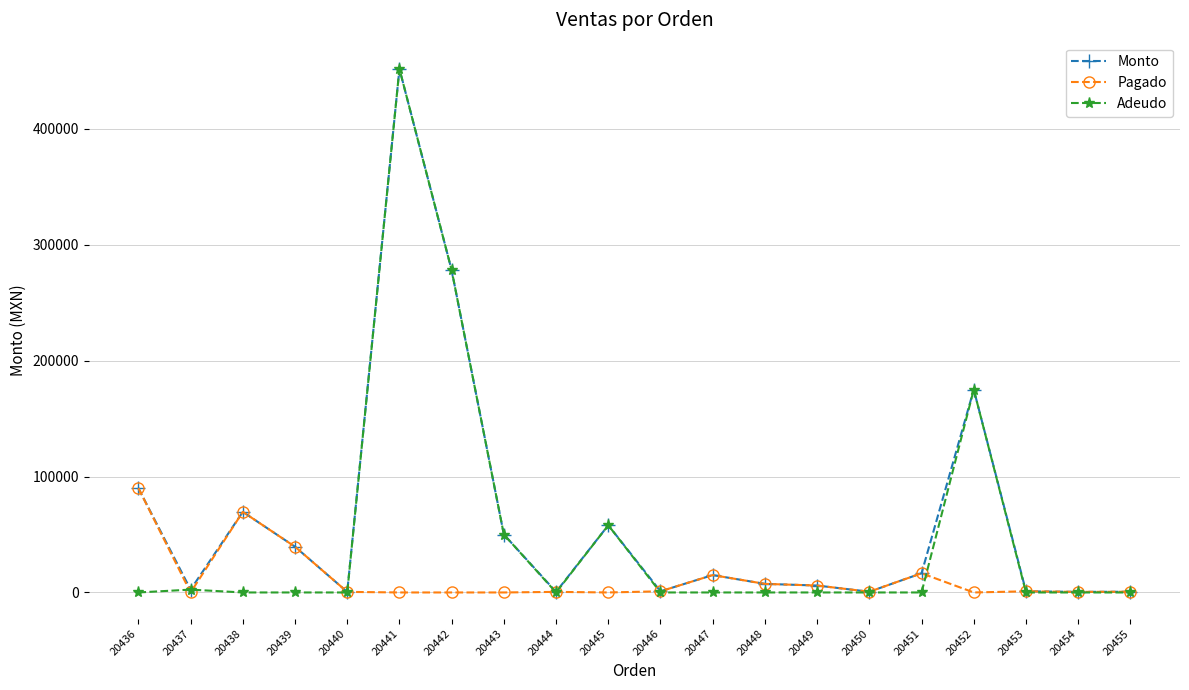

How many values in the Monto series are below 15000?

10